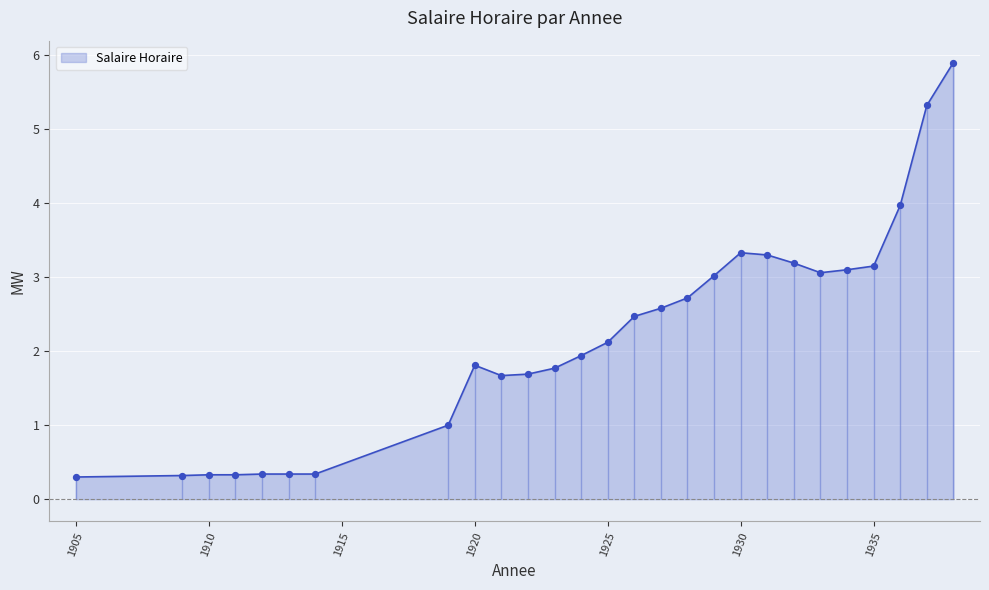

What is the ratio of the value at 1934 to the value at 1931?

0.9